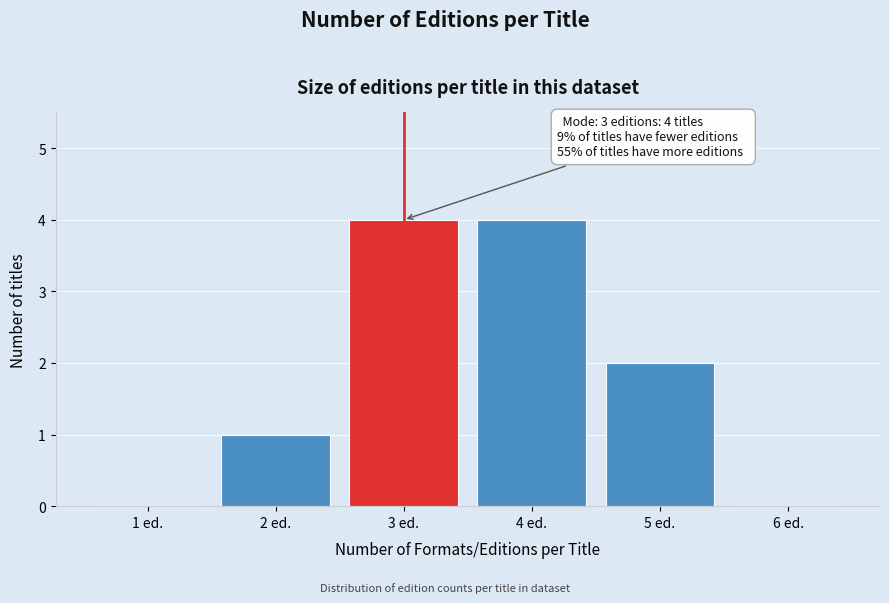

Reading left to right, list all the values displayed in this chart.

1 ed.=0	2 ed.=1	3 ed.=4	4 ed.=4	5 ed.=2	6 ed.=0